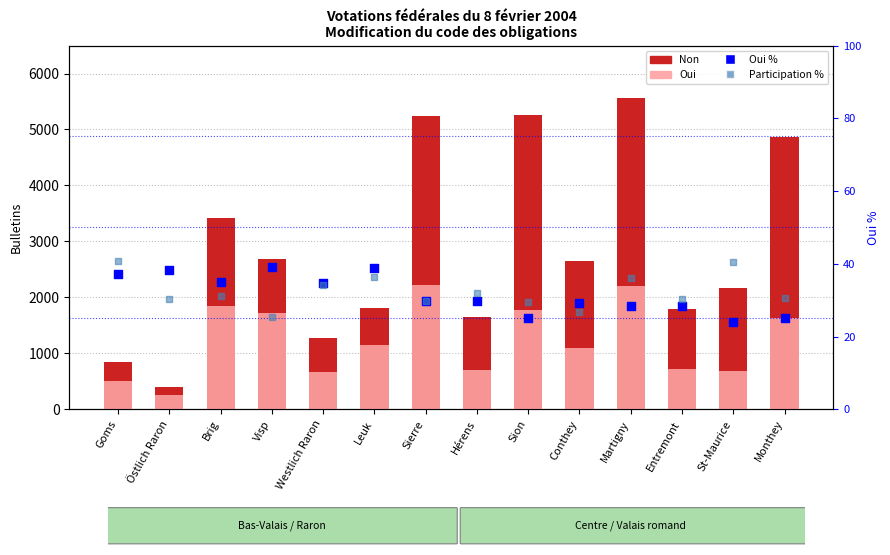

Which series has the largest total across all categories?

Non